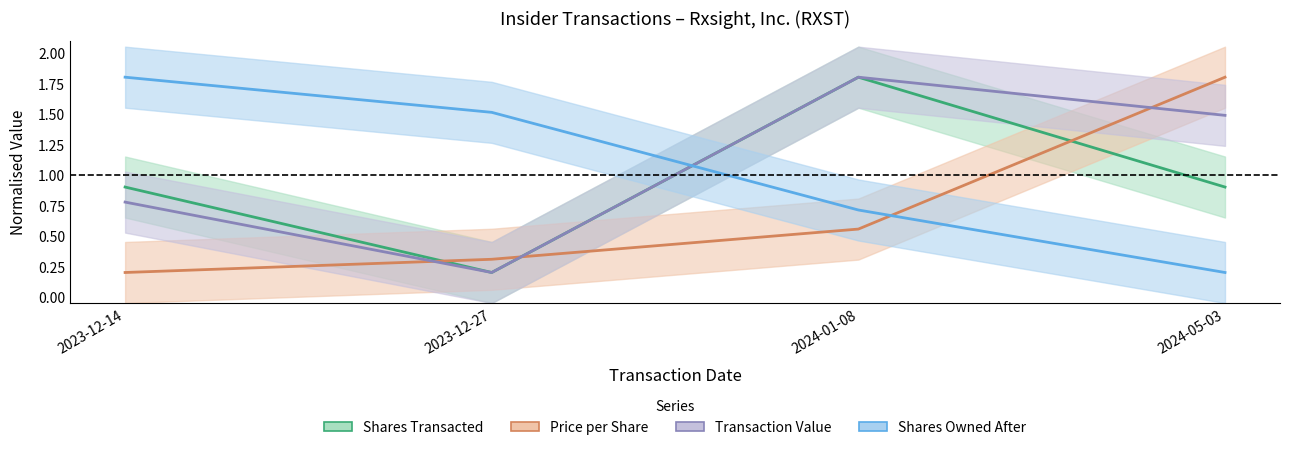

At 2024-05-03, list the series in order from smallest to largest.

Shares Owned After, Shares Transacted, Transaction Value, Price per Share